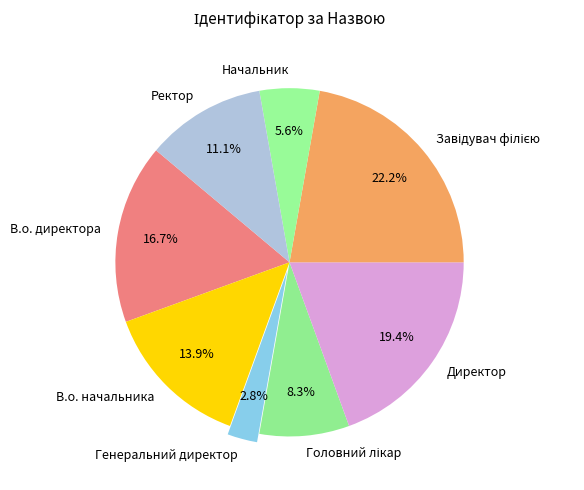

Which category has the smallest portion of the pie?

Генеральний директор